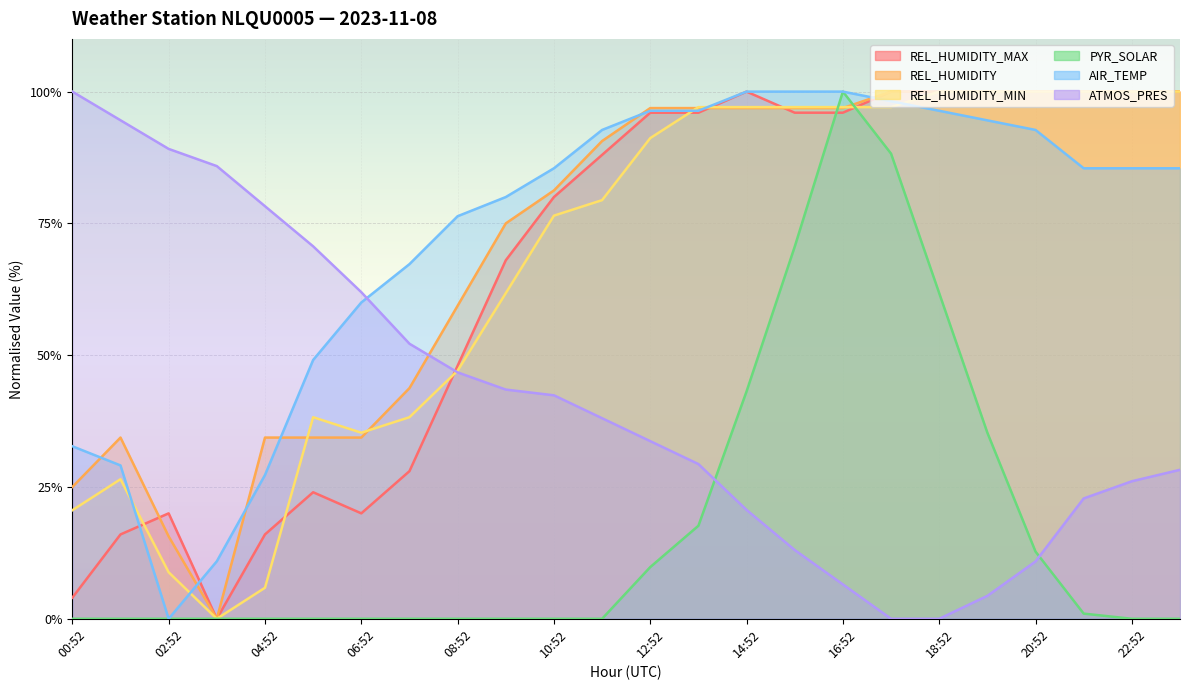

Which has a higher value, 11:52 or 09:52?

11:52